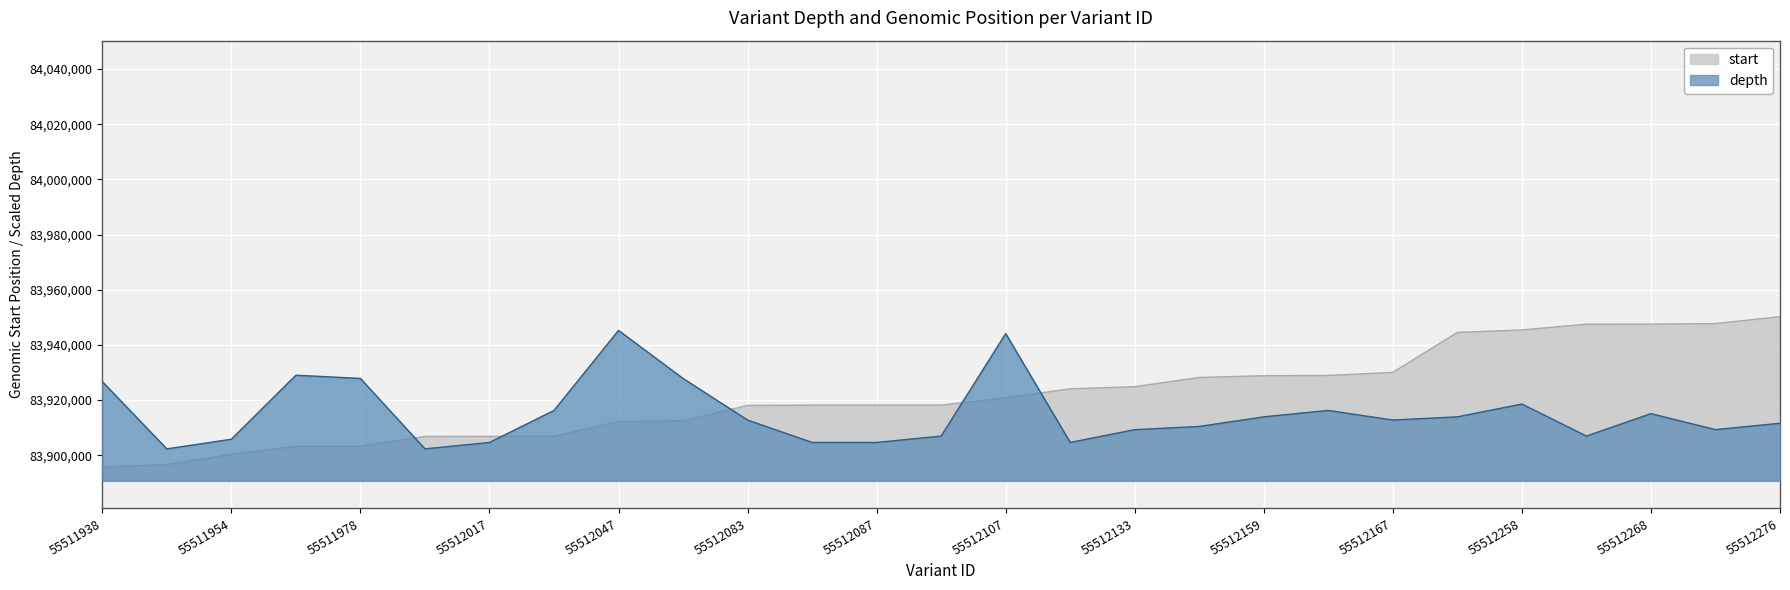

Count the number of data series in this chart.

2